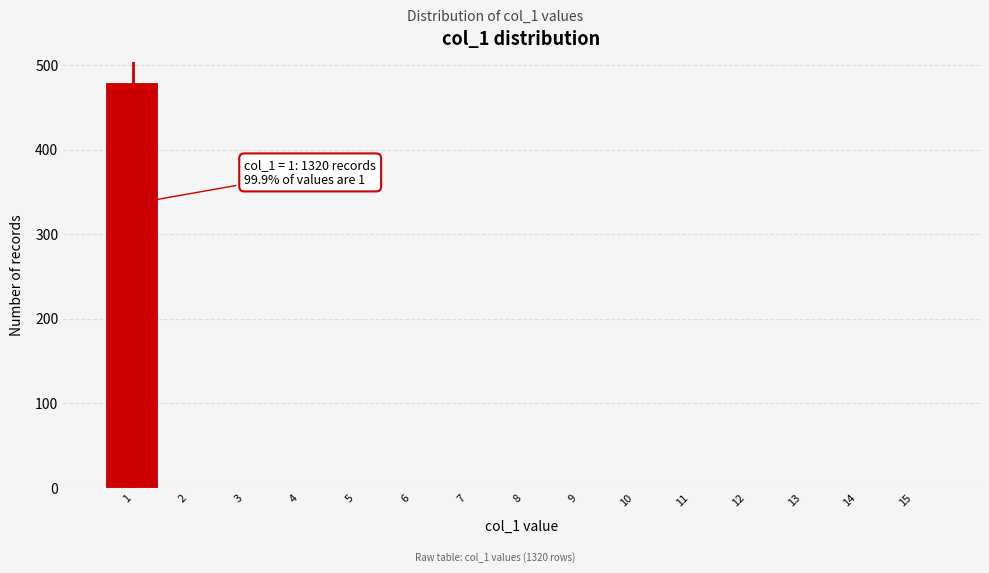

Reading left to right, transcribe all the data shown in this chart.

1=480	2=0	3=0	4=0	5=0	6=0	7=0	8=0	9=0	10=0	11=0	12=0	13=0	14=0	15=0